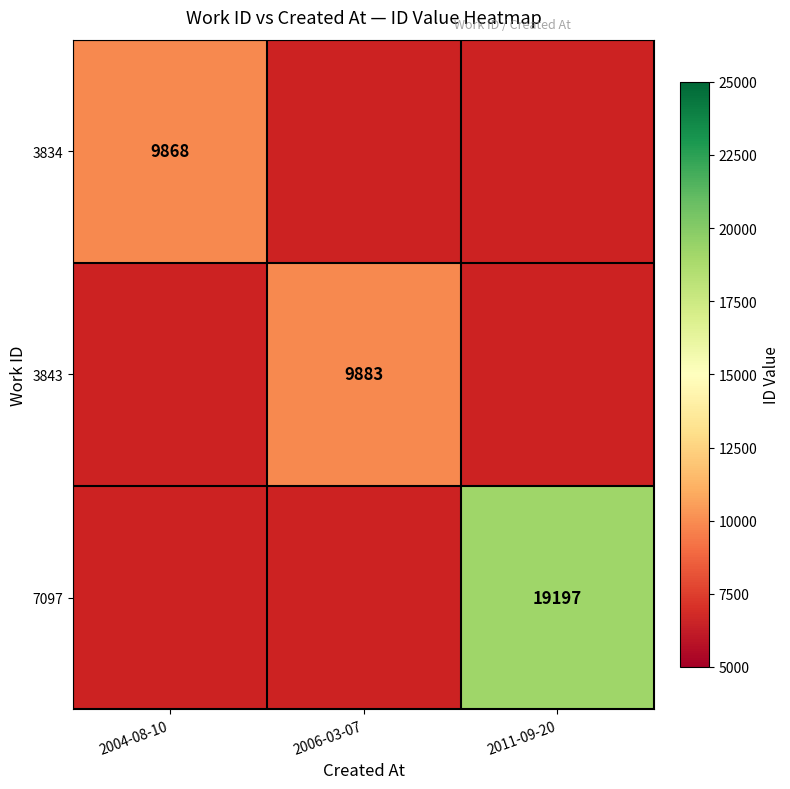

True or false: 3834 has a value of 2988 at 2004-08-10.

False